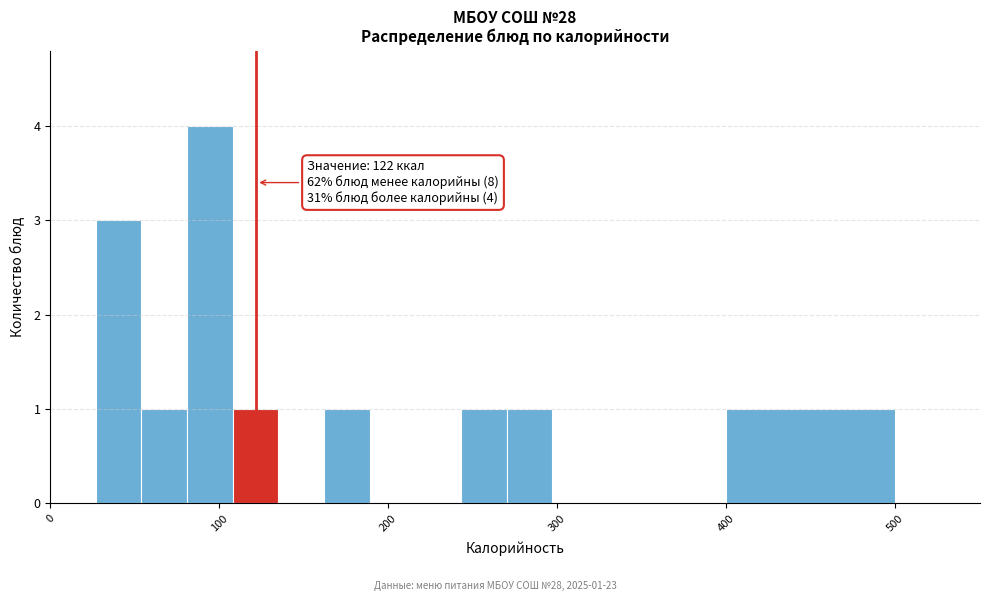

Read against the x-axis, roughly where is the centre of the tallest bar?

90